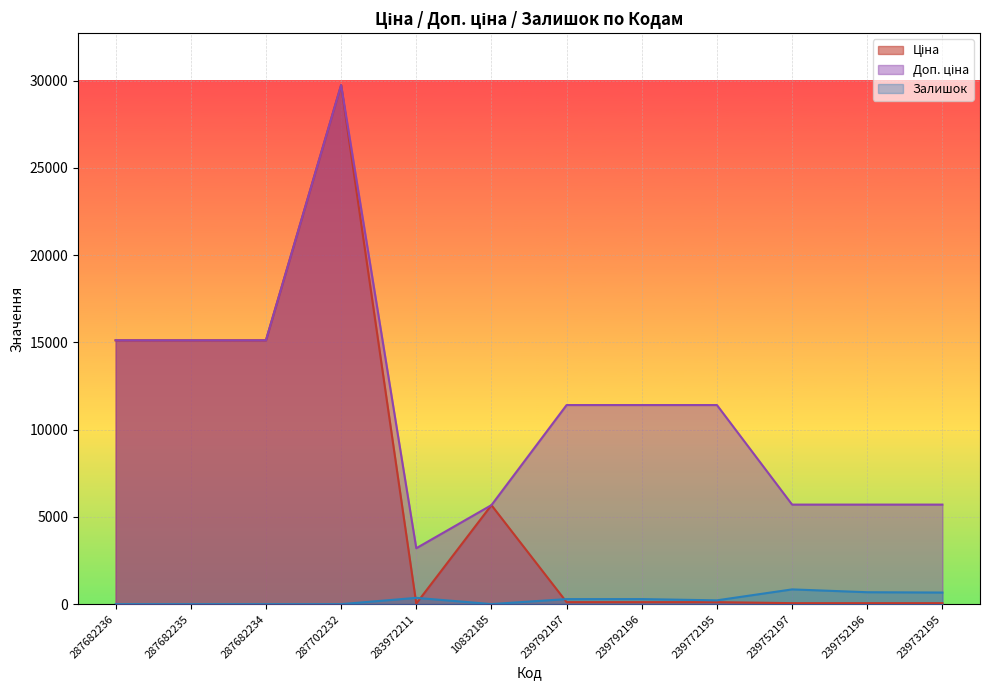

Which label corresponds to the largest value in the chart?

287702232